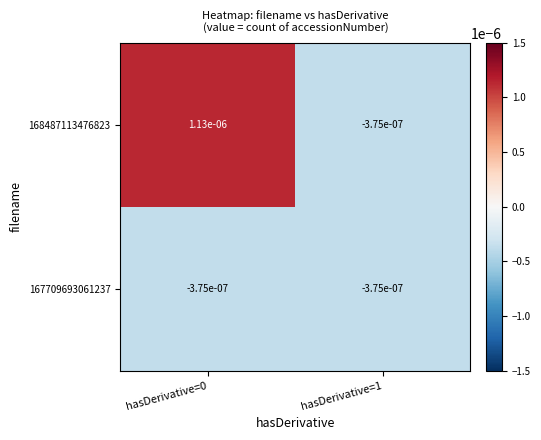

Rank the series at hasDerivative=0 from highest to lowest value.

168487113476823, 167709693061237